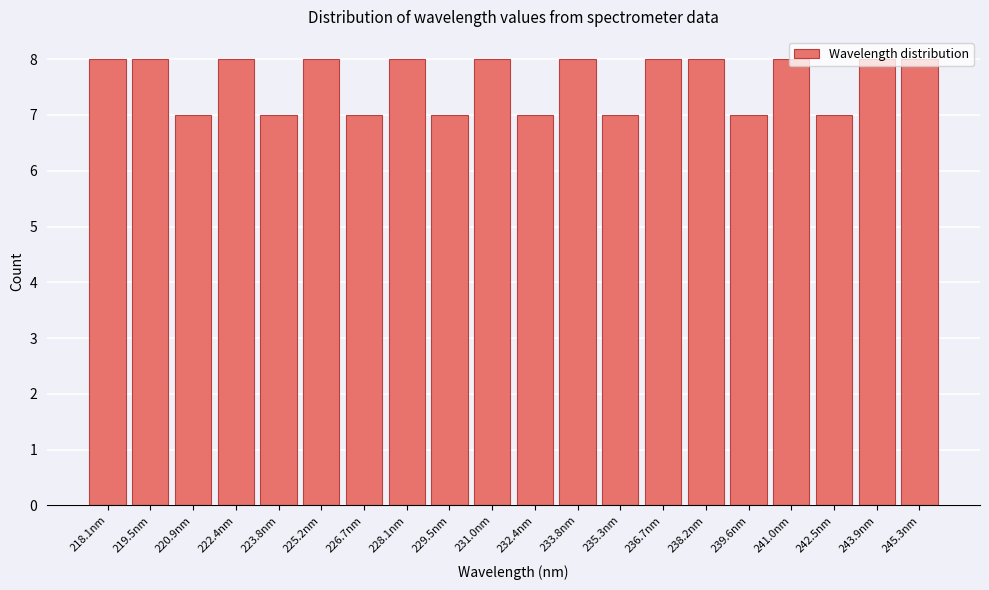

What is the label of the 6th bar from the left?

225.2nm